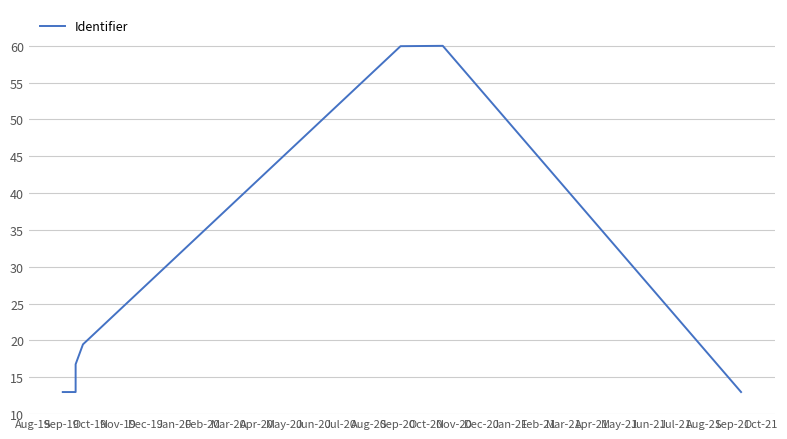

Count the number of data series in this chart.

1